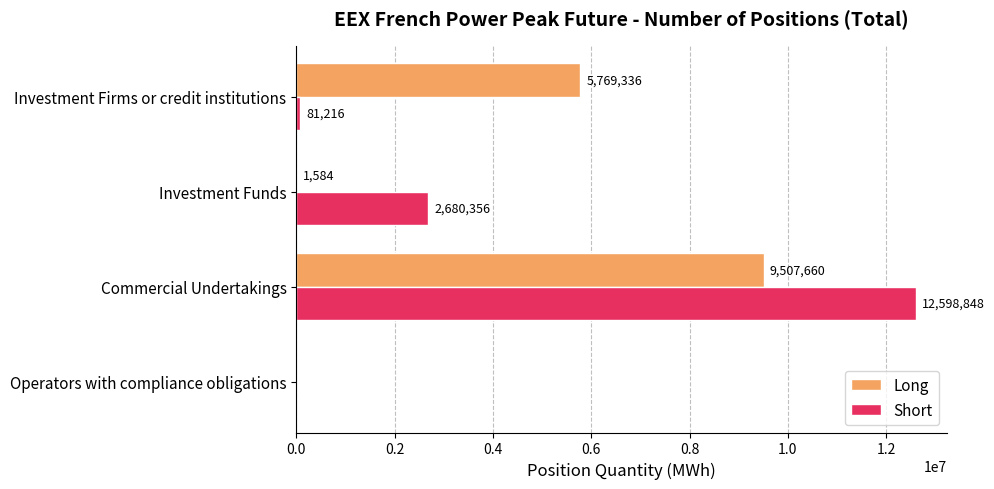

At which label is Short closest to 6299424?

Investment Funds